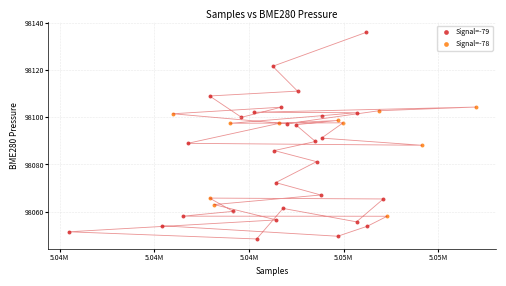

Which series has the largest Y range (max minus min)?

Signal=-79